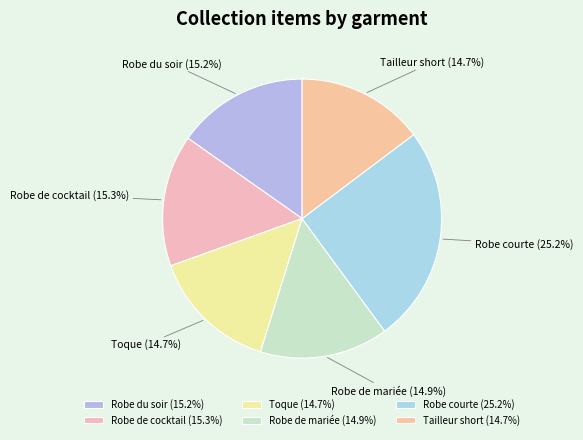

Which slice is the largest?

Robe courte